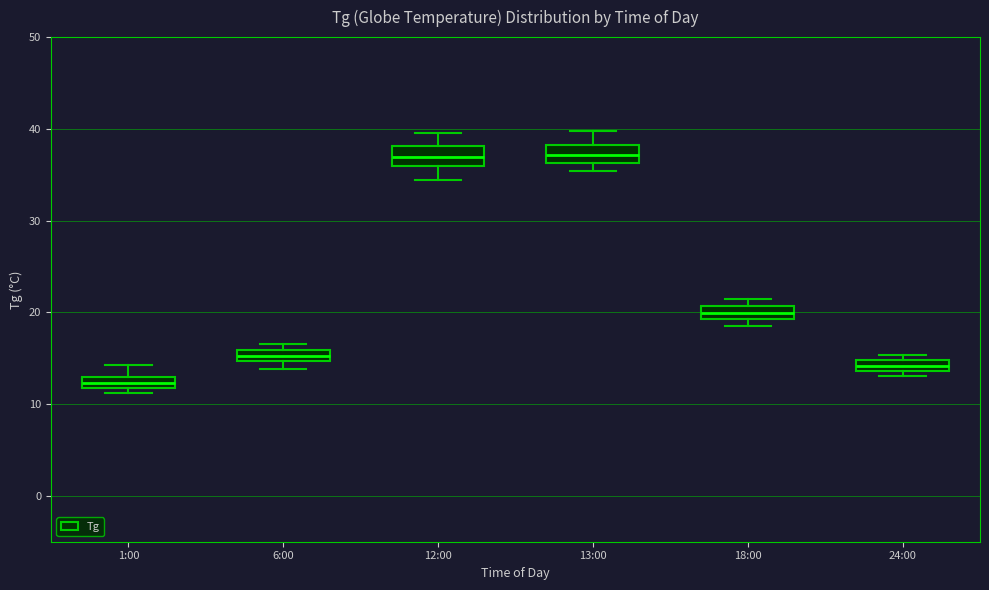

Where is the lower edge of the box for 13:00 on the y-axis? The values are not printed on the chart, so give them approximately, as read against the axis.

36